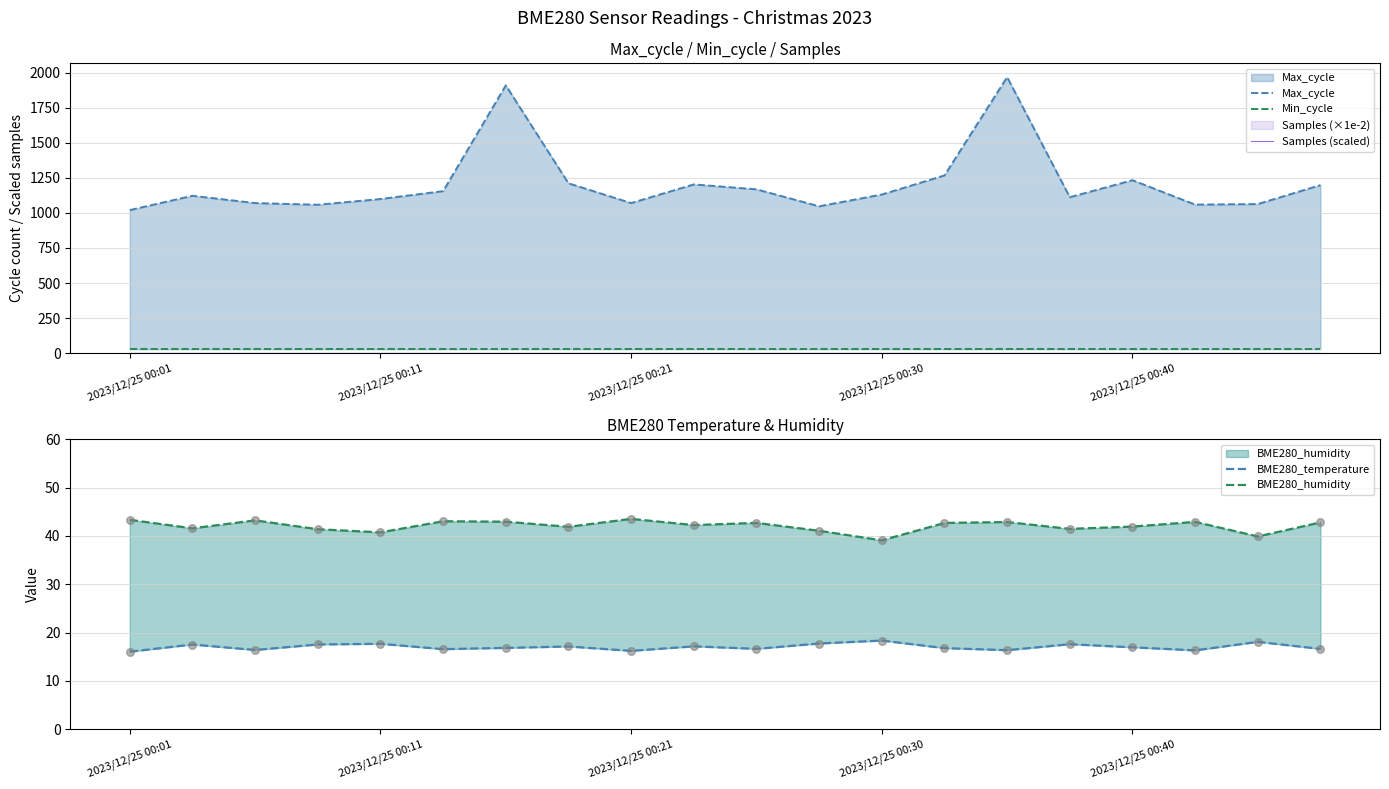

At which category is the sum across all series the highest?

14